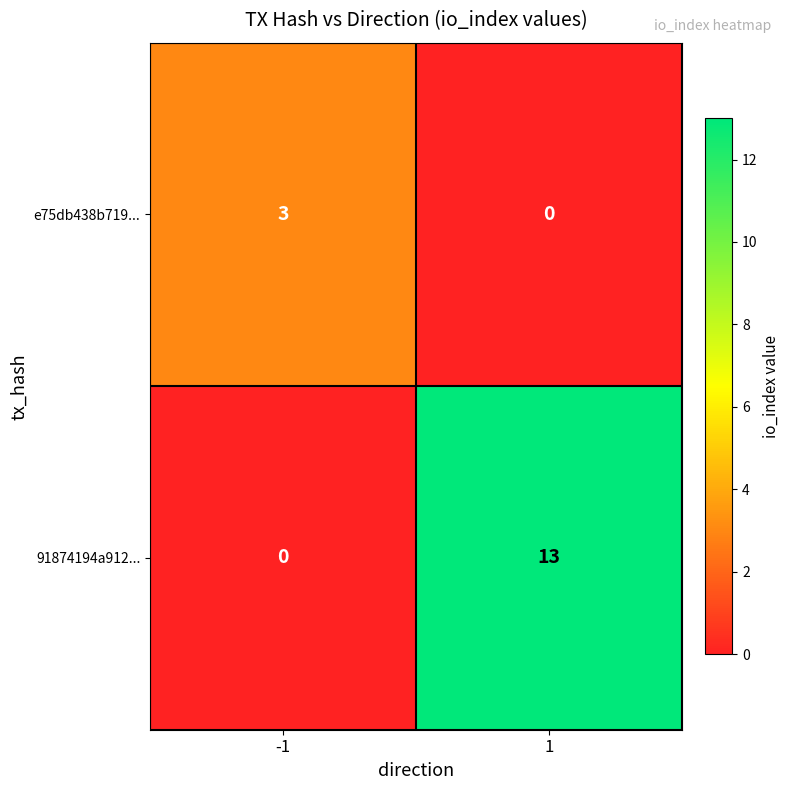

What is the total value across all series at -1?

3